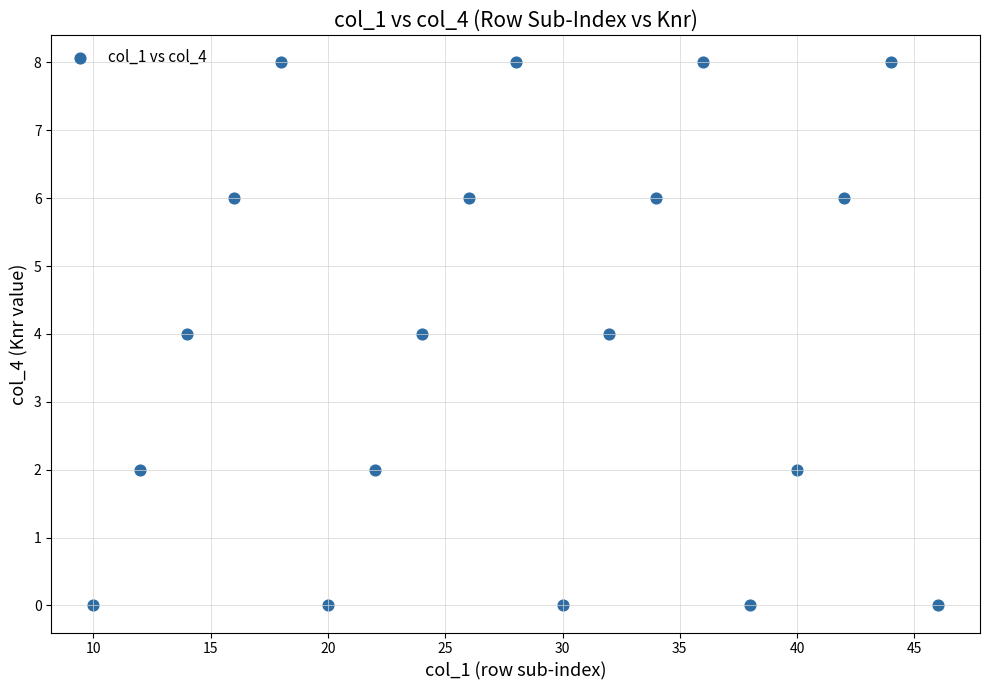

What is the range of X values (max minus min)?

36